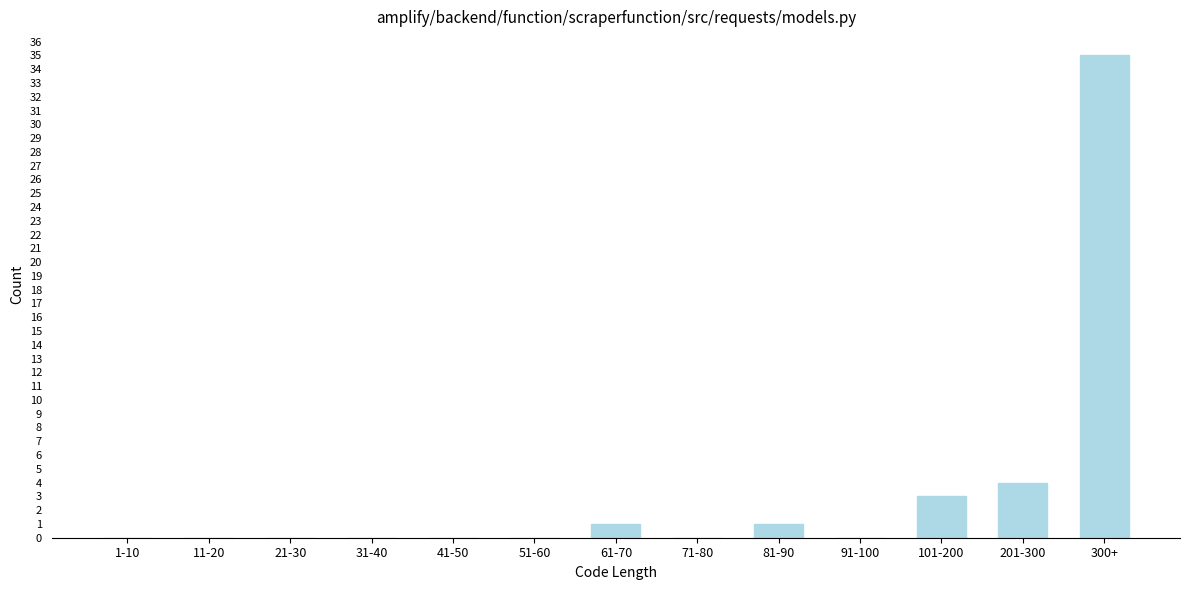

Reading right to left, what are all the values shown in this chart?

300+=35	201-300=4	101-200=3	91-100=0	81-90=1	71-80=0	61-70=1	51-60=0	41-50=0	31-40=0	21-30=0	11-20=0	1-10=0